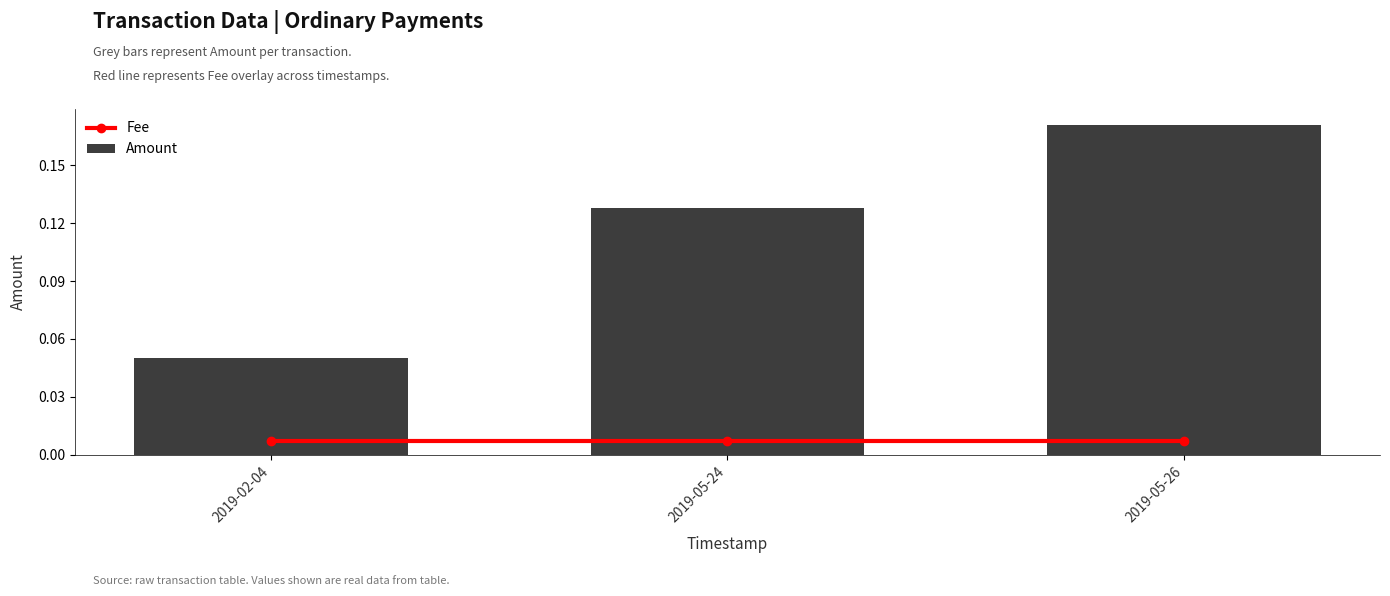

Is the value of Amount at 2019-02-04 greater than the value of Fee at 2019-05-26?

Yes